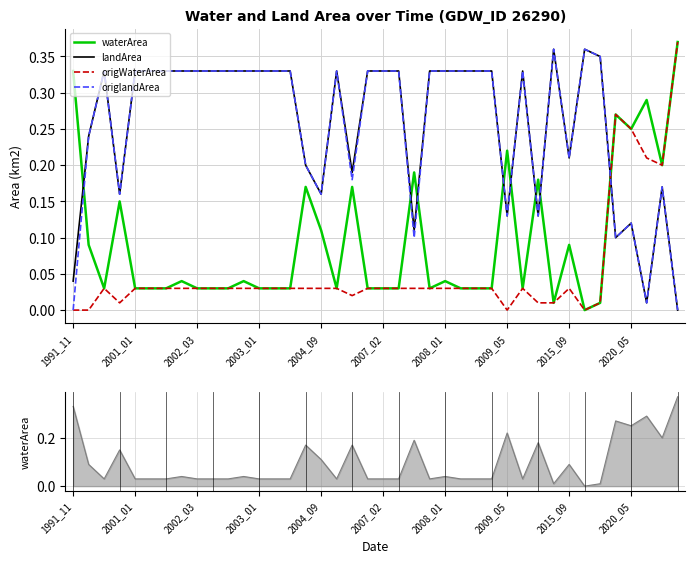

At which category is the sum across all series the highest?

31